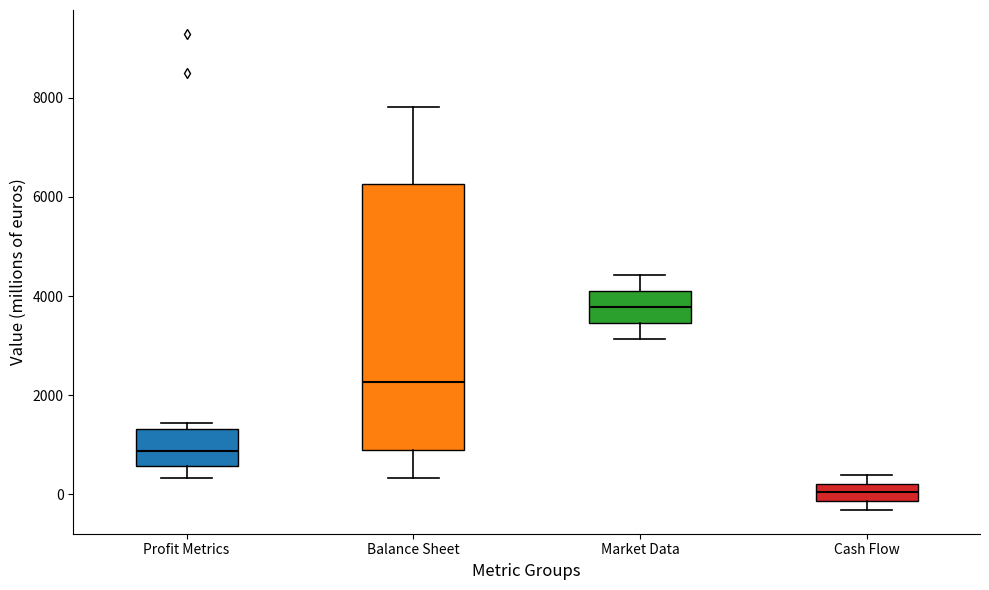

Which box's median line is the lowest?

Cash Flow